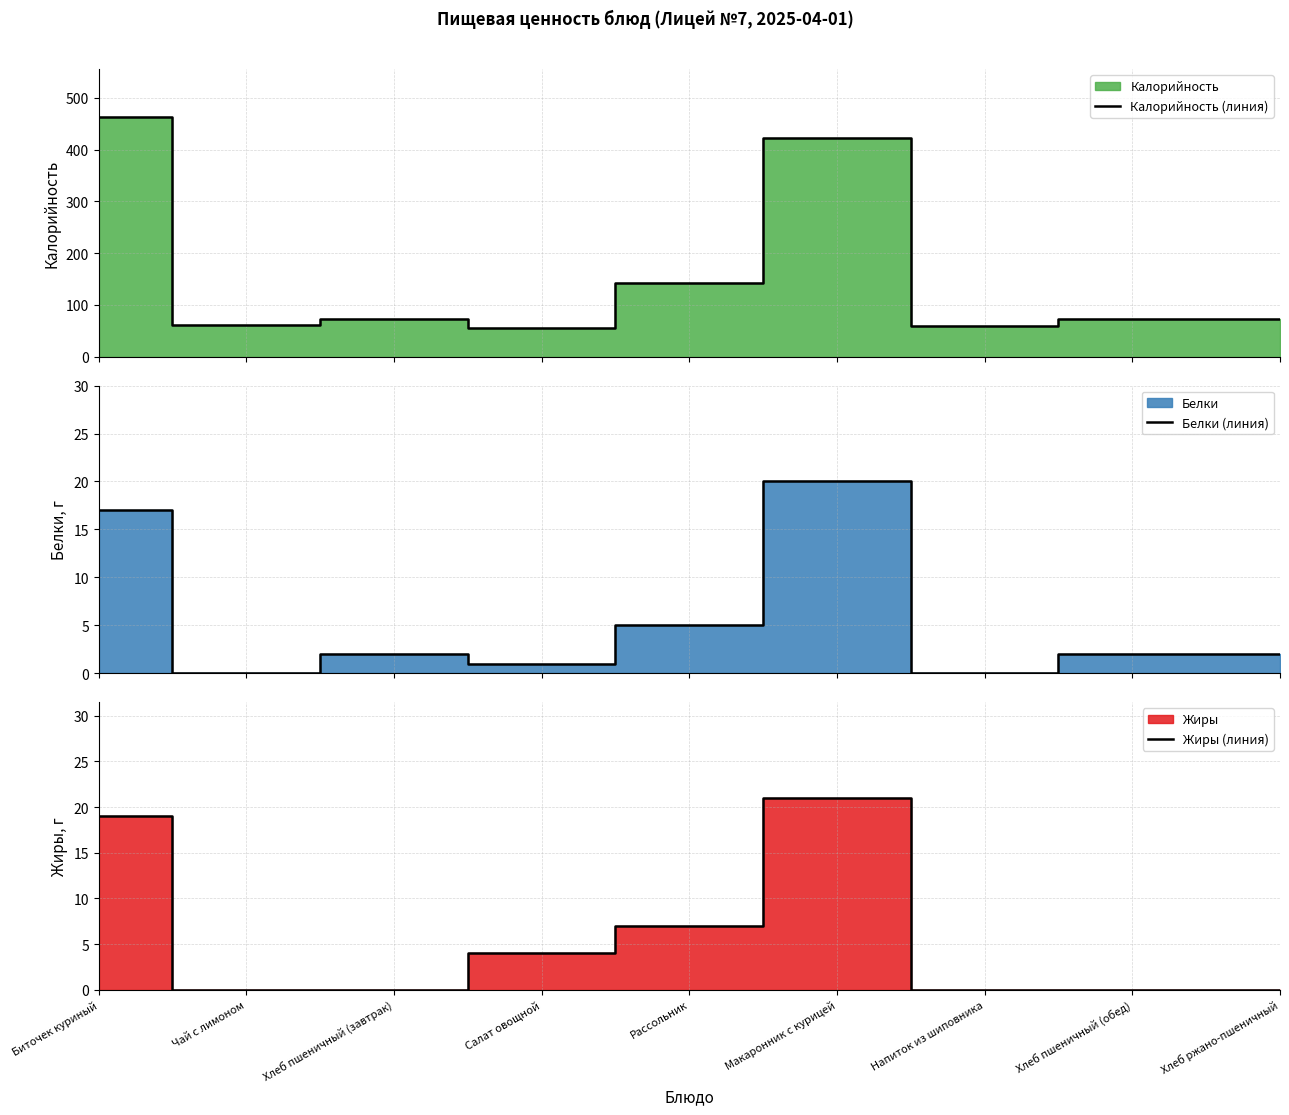

Reading right to left, list all the values displayed in this chart.

Калорийность (линия): Хлеб ржано-пшеничный=72.0	Хлеб пшеничный (обед)=72.0	Напиток из шиповника=60.0	Макаронник с курицей=422.0	Рассольник=141.9	Салат овощной=54.5	Хлеб пшеничный (завтрак)=72.0	Чай с лимоном=62.0	Биточек куриный=463.0
Белки (линия): Хлеб ржано-пшеничный=2.0	Хлеб пшеничный (обед)=2.0	Напиток из шиповника=0.0	Макаронник с курицей=20.0	Рассольник=5.0	Салат овощной=1.0	Хлеб пшеничный (завтрак)=2.0	Чай с лимоном=0.0	Биточек куриный=17.0
Жиры (линия): Хлеб ржано-пшеничный=0.0	Хлеб пшеничный (обед)=0.0	Напиток из шиповника=0.0	Макаронник с курицей=21.0	Рассольник=7.0	Салат овощной=4.0	Хлеб пшеничный (завтрак)=0.0	Чай с лимоном=0.0	Биточек куриный=19.0